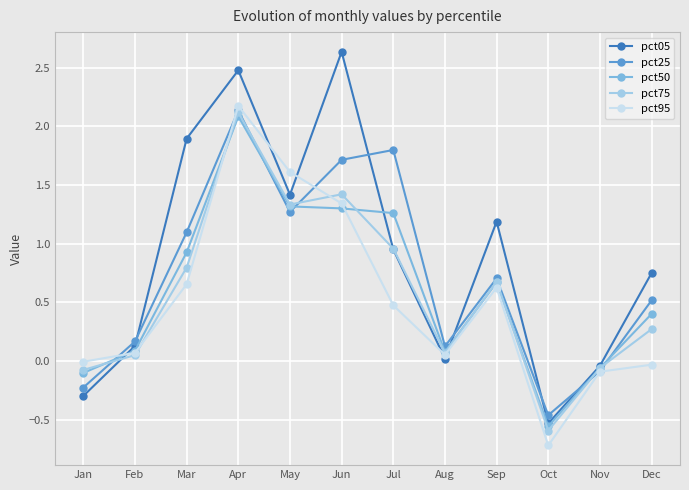

What is the value of the pct50 point at the 12th from the left?

0.4